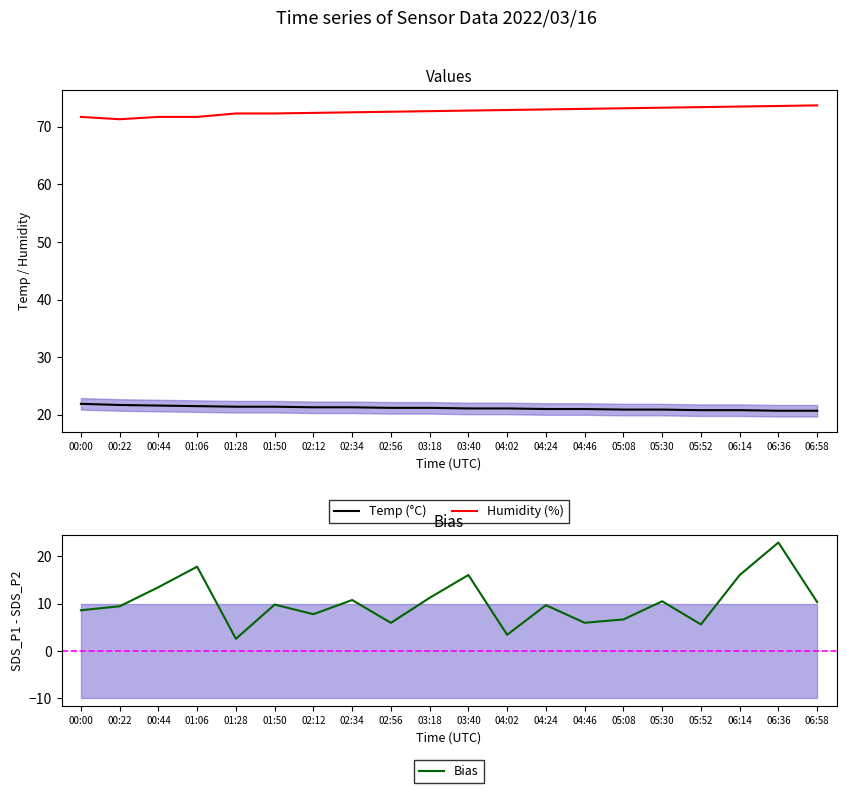

Reading right to left, list all the values displayed in this chart.

Temp (°C): 20.7	20.7	20.8	20.8	20.9	20.9	21.0	21.0	21.1	21.1	21.2	21.2	21.3	21.3	21.4	21.4	21.5	21.6	21.7	21.9
Humidity (%): 73.7	73.6	73.5	73.4	73.3	73.2	73.1	73.0	72.9	72.8	72.7	72.6	72.5	72.4	72.3	72.3	71.7	71.7	71.3	71.7
Bias: 10.3	22.9	16.1	5.6	10.5	6.7	6.0	9.7	3.4	16.1	11.2	5.9	10.8	7.8	9.8	2.5	17.8	13.5	9.4	8.6